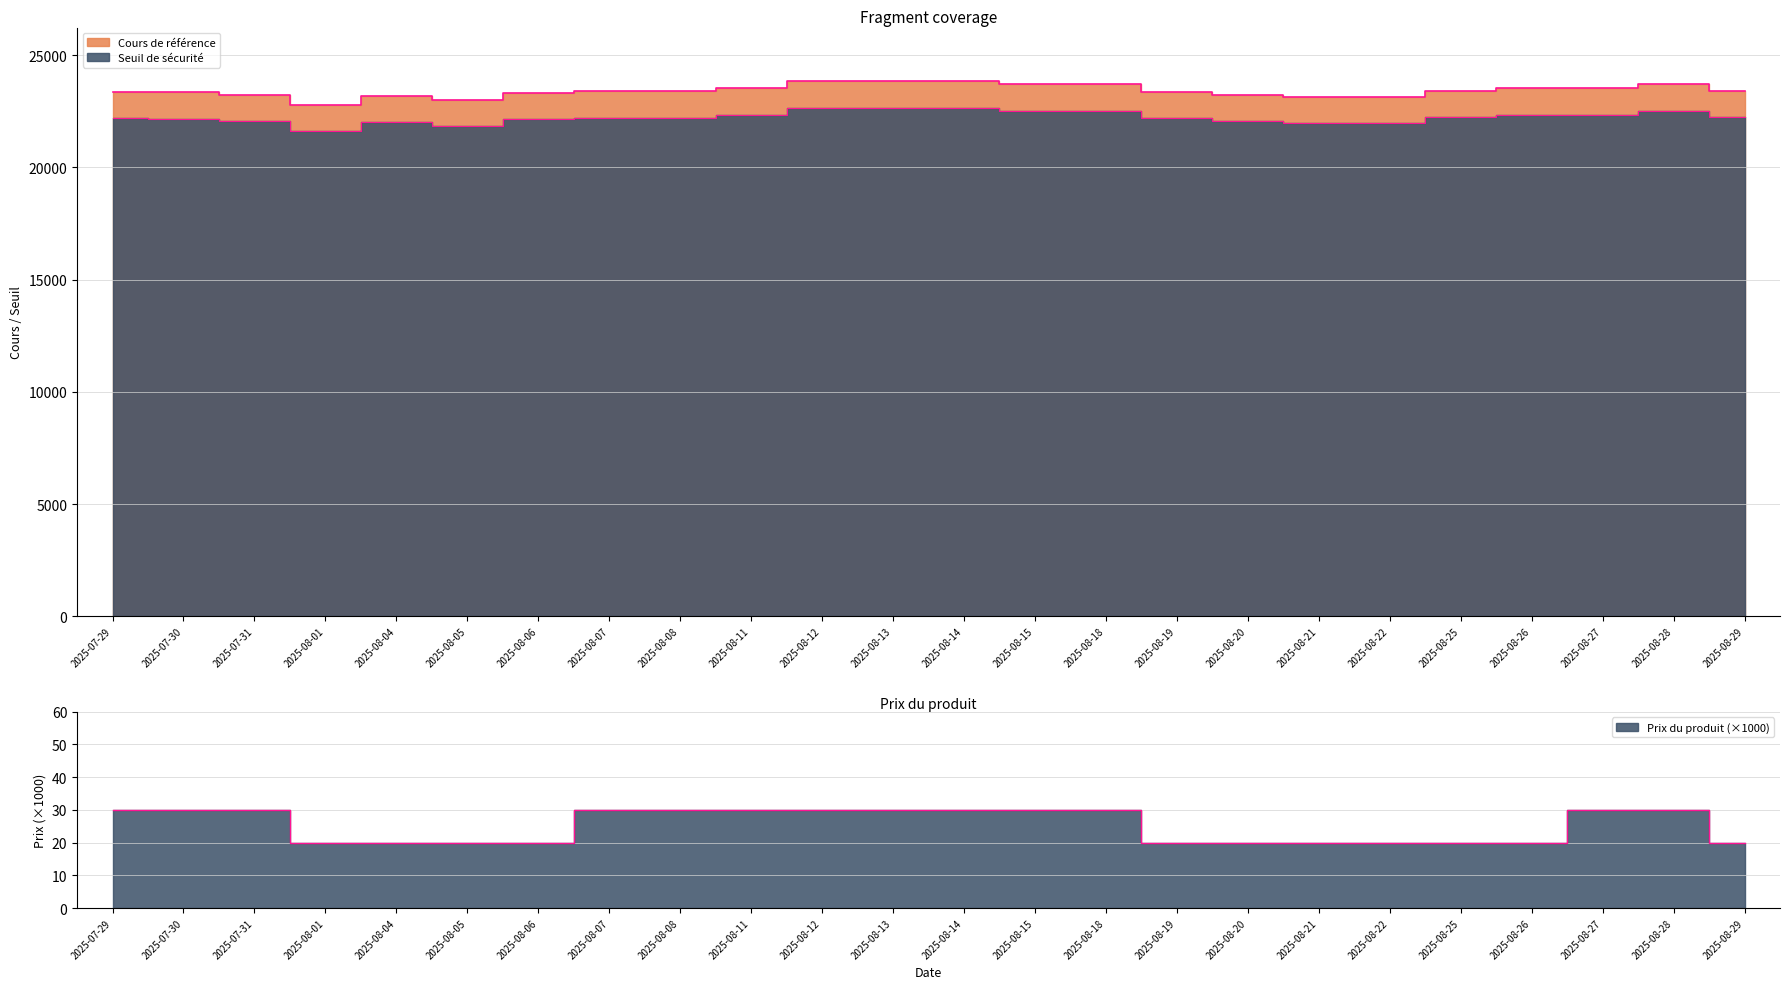

What is the label of the 17th point from the right?

2025-08-07